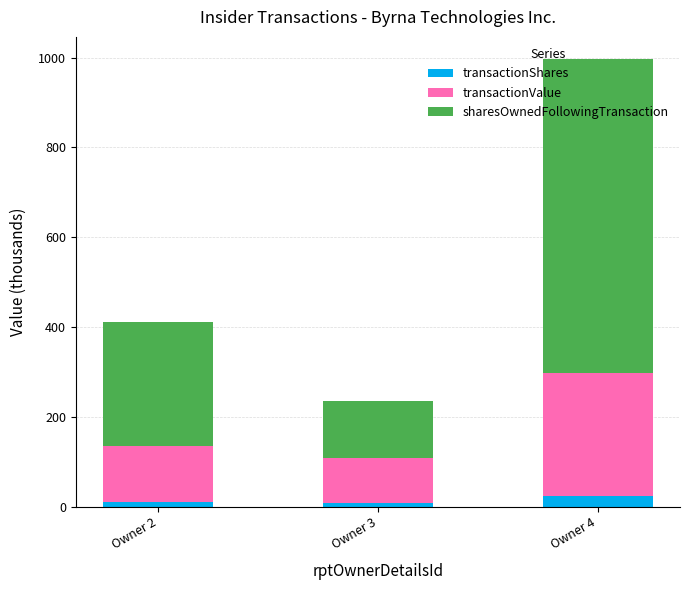

What is the total value across all series at Owner 4?

996.5